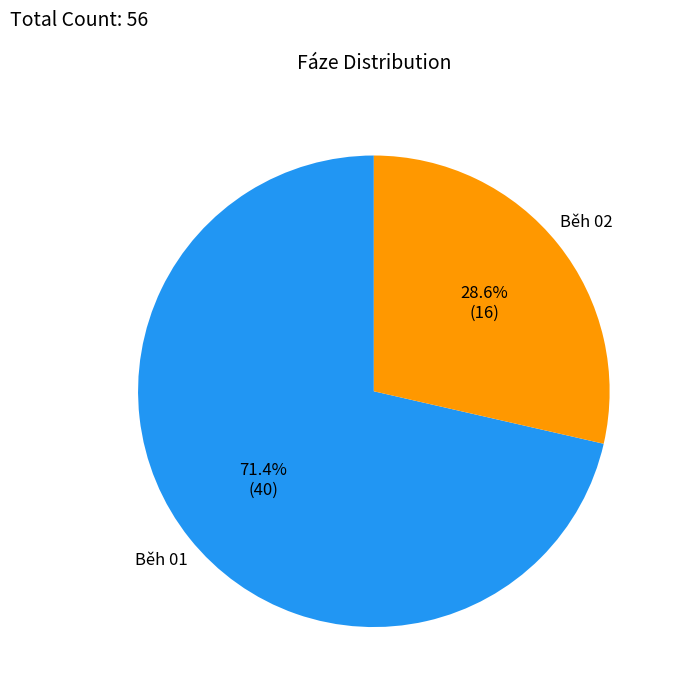

Does any single category account for the majority?

Yes